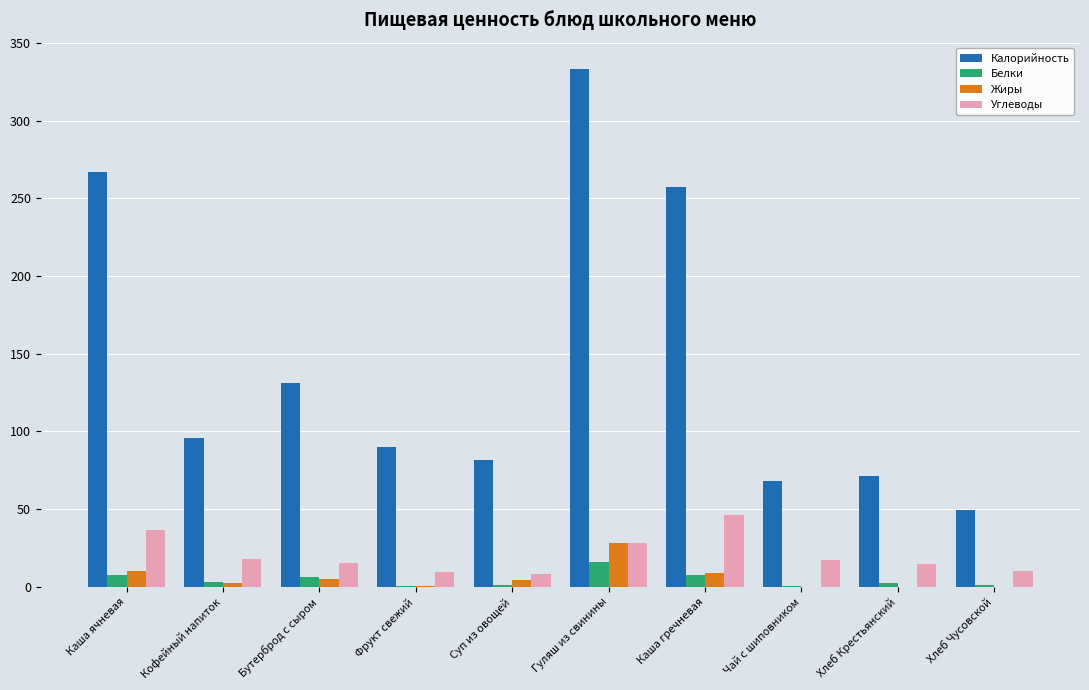

What is the highest value of the Углеводы series?

46.1